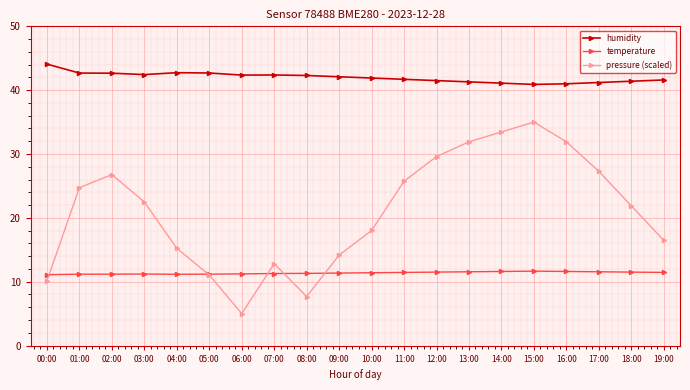

How many lines are shown in the chart?

3